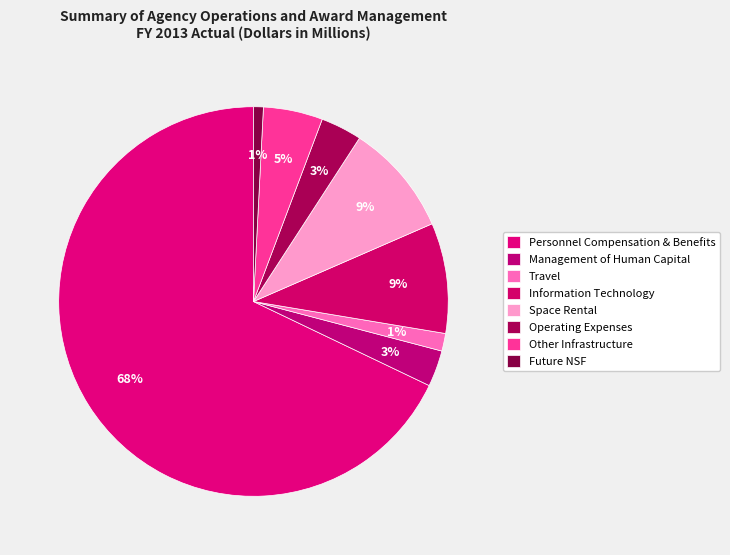

How many segments does this pie chart have?

8